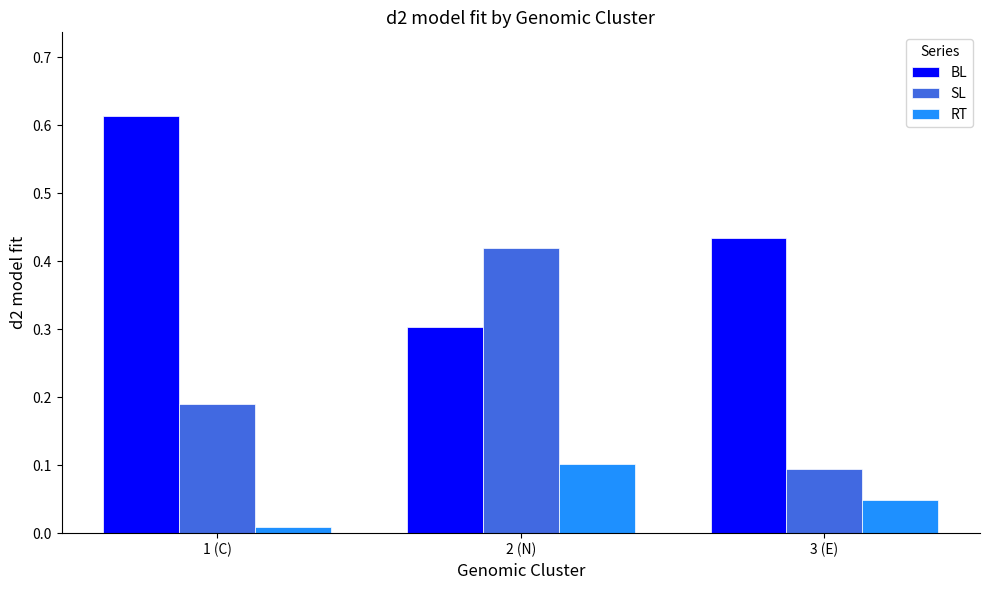

Where is RT nearest to the value 0?

1 (C)